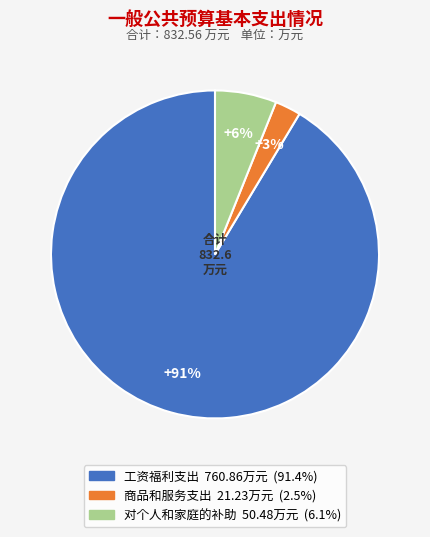

Combined, do 对个人和家庭的补助 and 工资福利支出 account for over 50%?

Yes